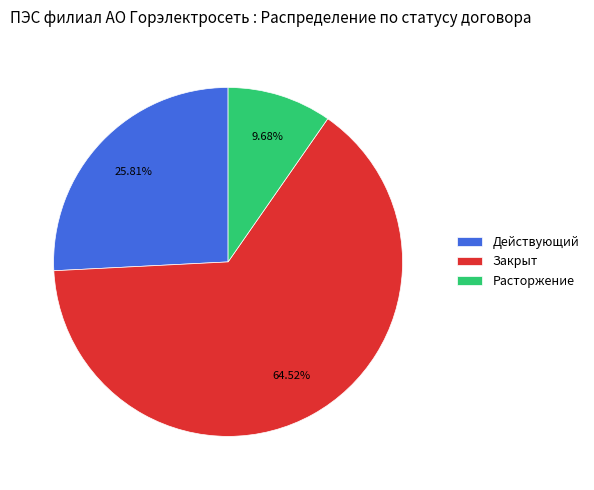

To the nearest percent, what is the combined percentage of Действующий and Закрыт?

90%